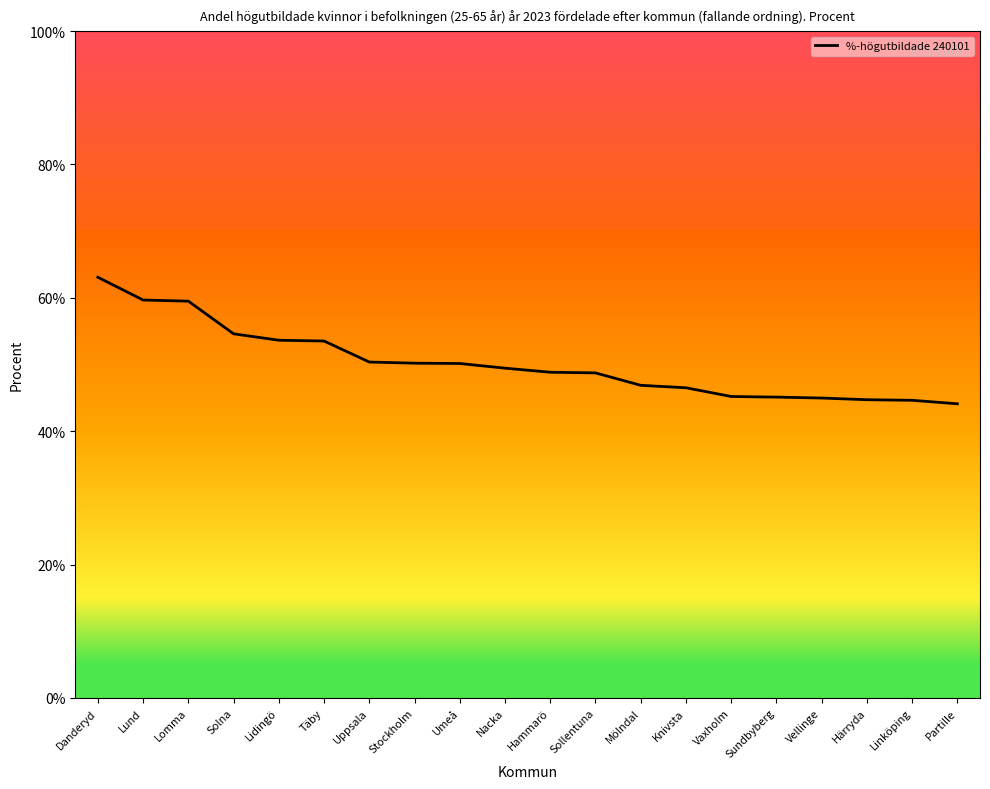

The chart shows a value of 45.2 at Vaxholm. True or false?

True